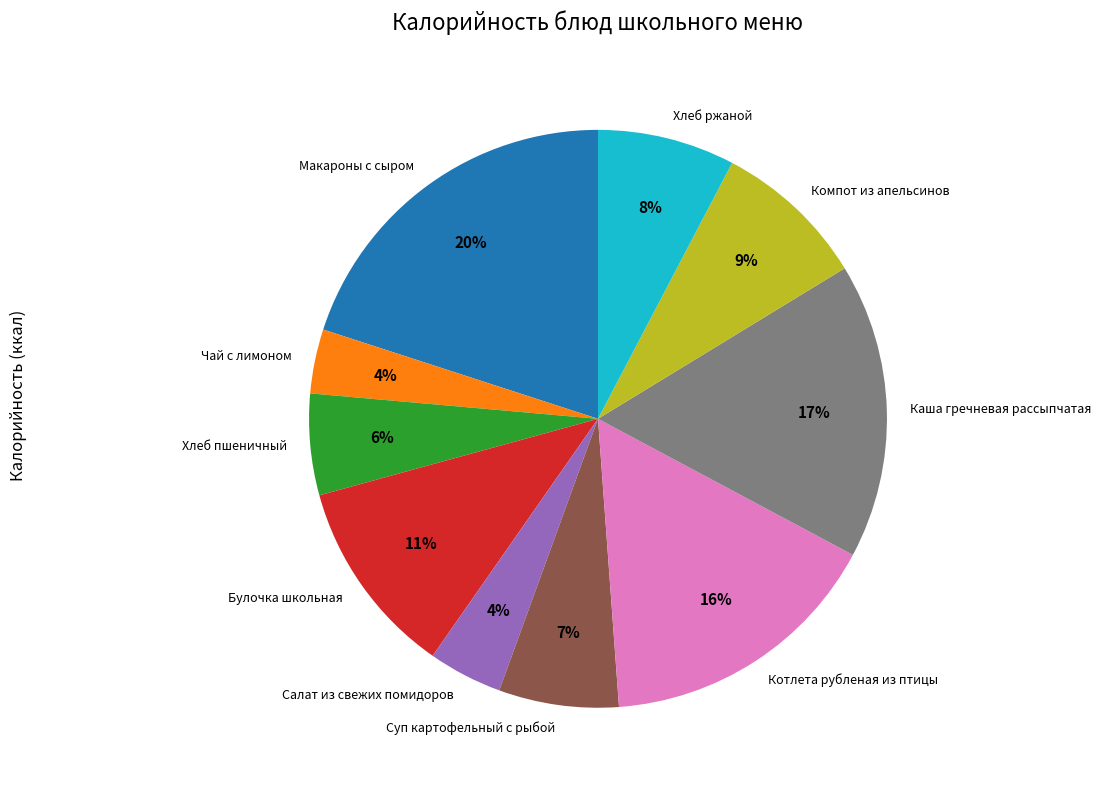

Combined, do Хлеб пшеничный and Салат из свежих помидоров account for over 50%?

No